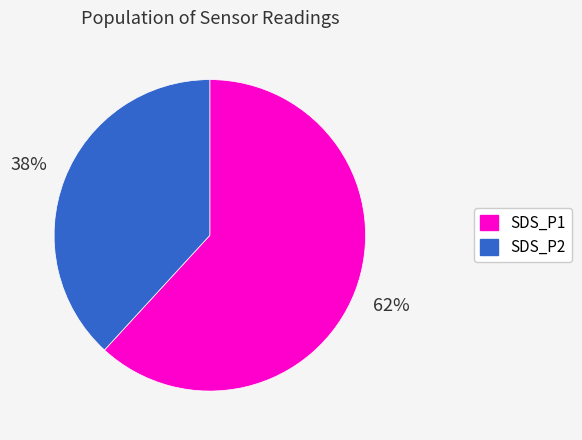

Is it true that SDS_P1 is 50% of the pie?

False